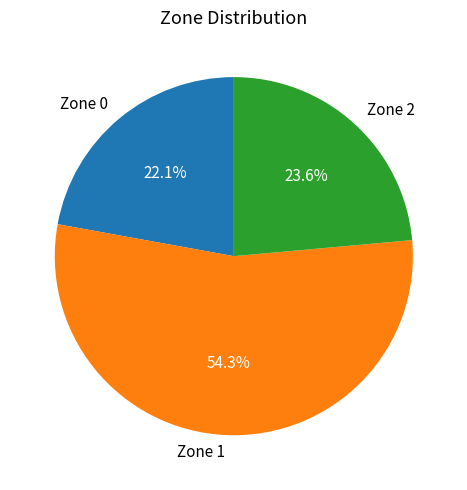

What is the smallest slice in the pie chart?

Zone 0